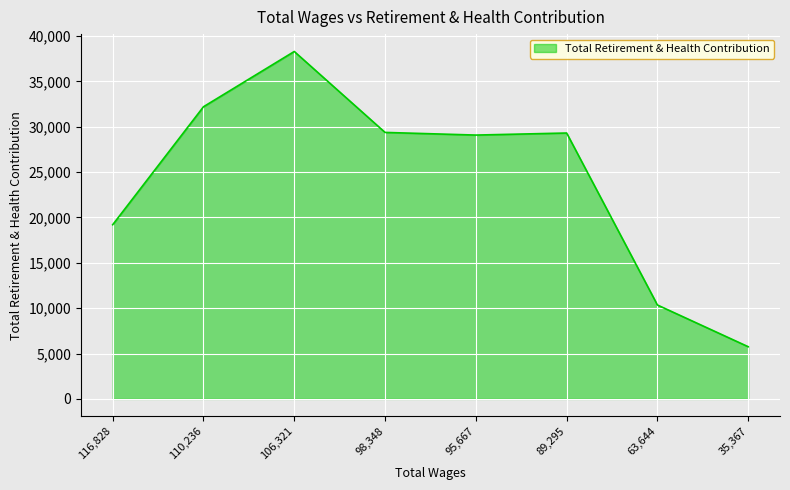

Approximately how many times larger is the value at 89,295 compared to 98,348?

1.0